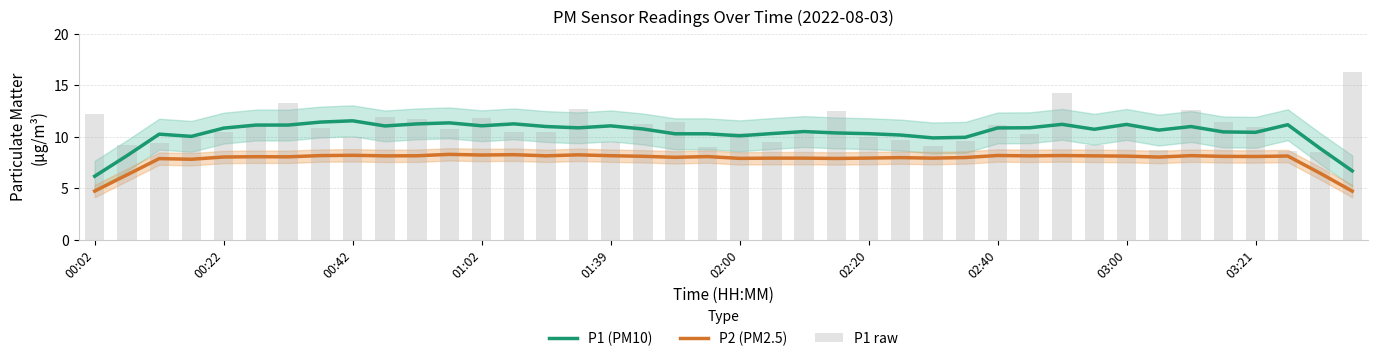

Are the bars horizontal?

No